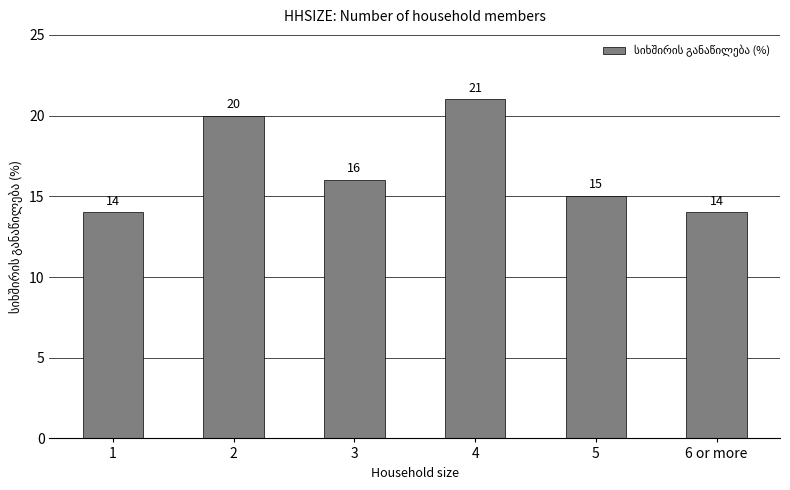

What is the ratio of the value at 4 to the value at 1?

1.5